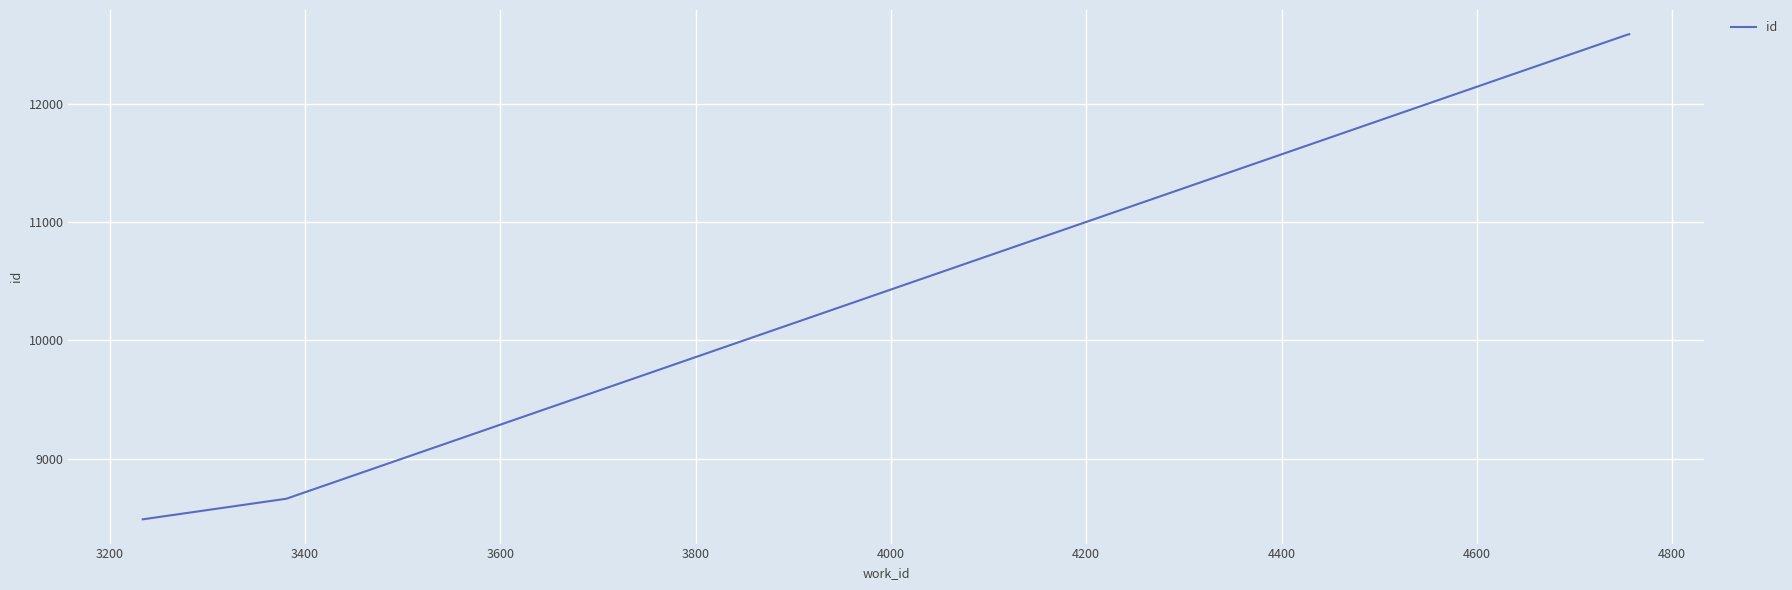

How many lines are shown in the chart?

1